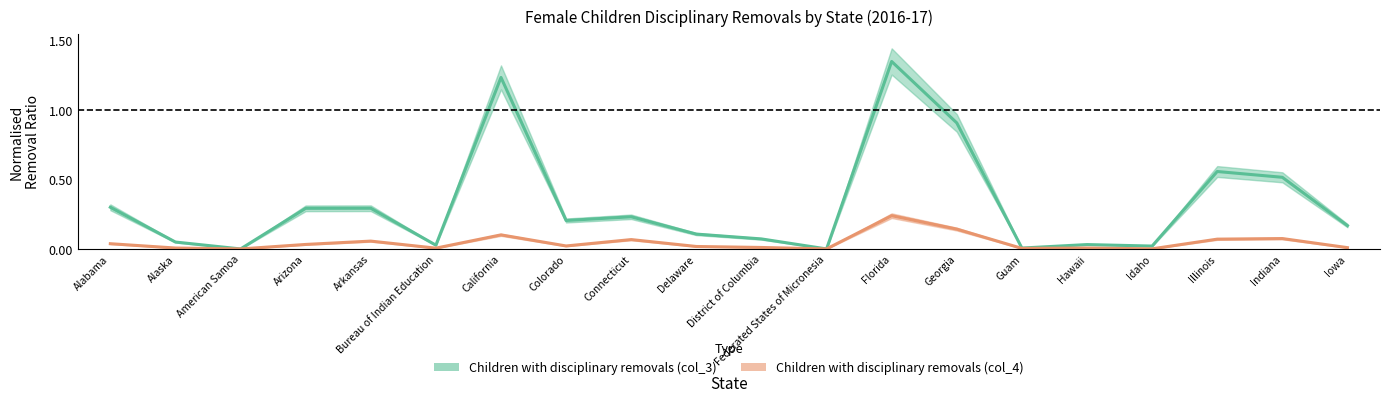

True or false: Children with disciplinary removals (col_4) has more than 0 interior local peaks.

True